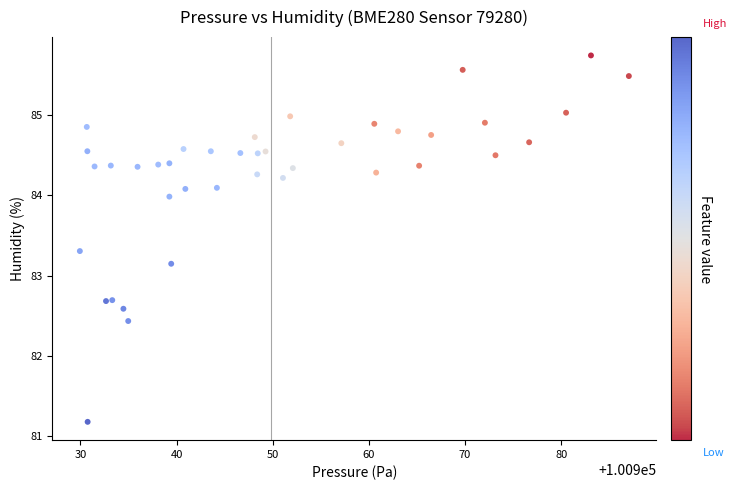

What Y value in the scatter plot is closest to 83?

83.1